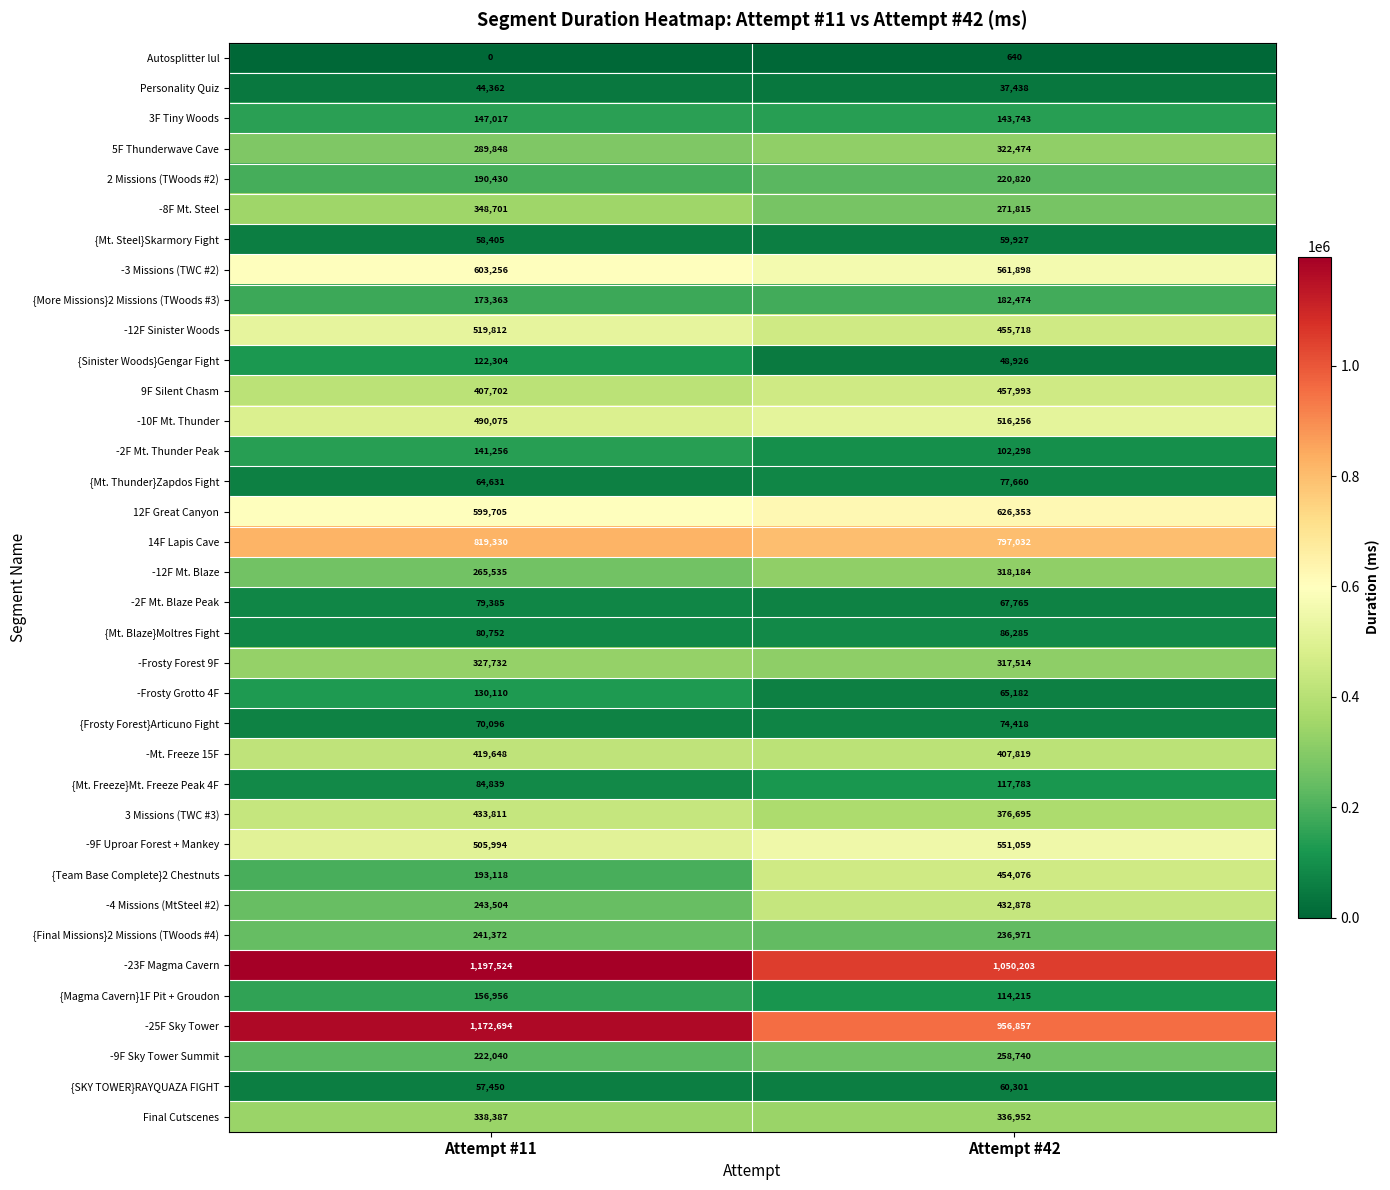

Is the value of 12F Great Canyon at Attempt #42 greater than the value of {Frosty Forest}Articuno Fight at Attempt #11?

Yes